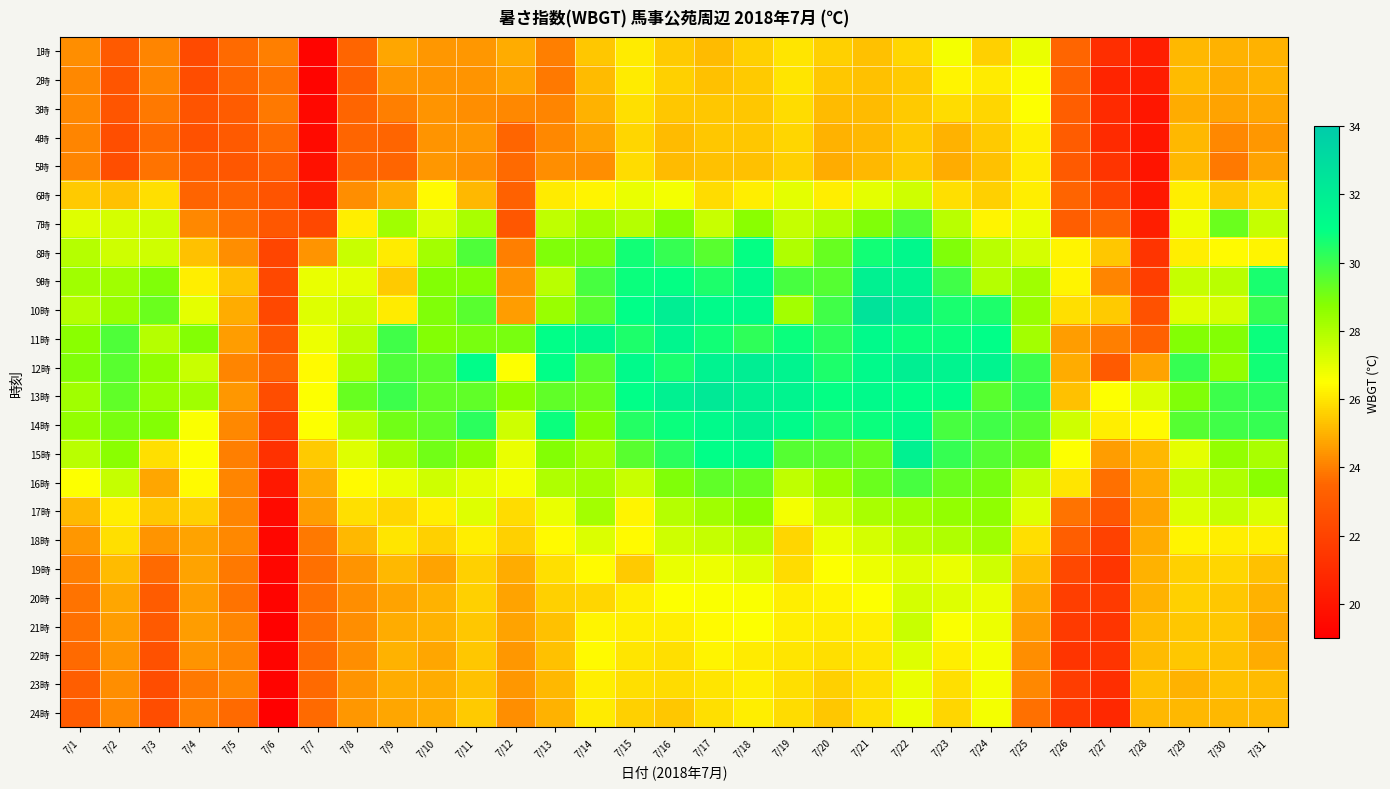

Count the number of categories in the chart.

31